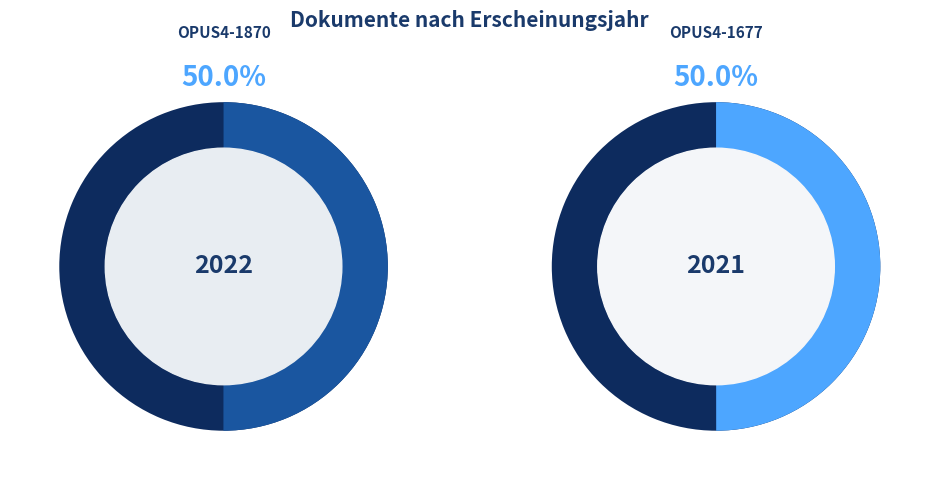

Combined, do OPUS4-1677 and OPUS4-1870 account for over 50%?

Yes